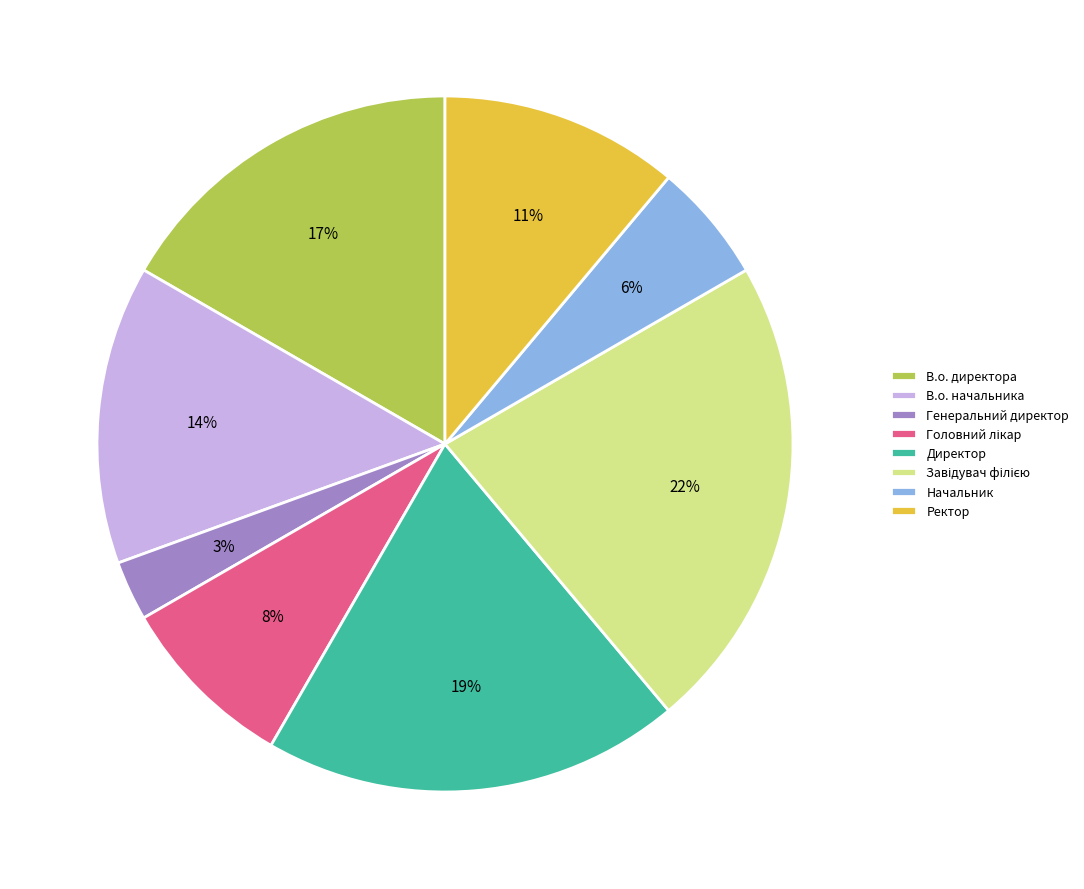

Combined, what portion of the pie is Директор and Ректор?

30.6%